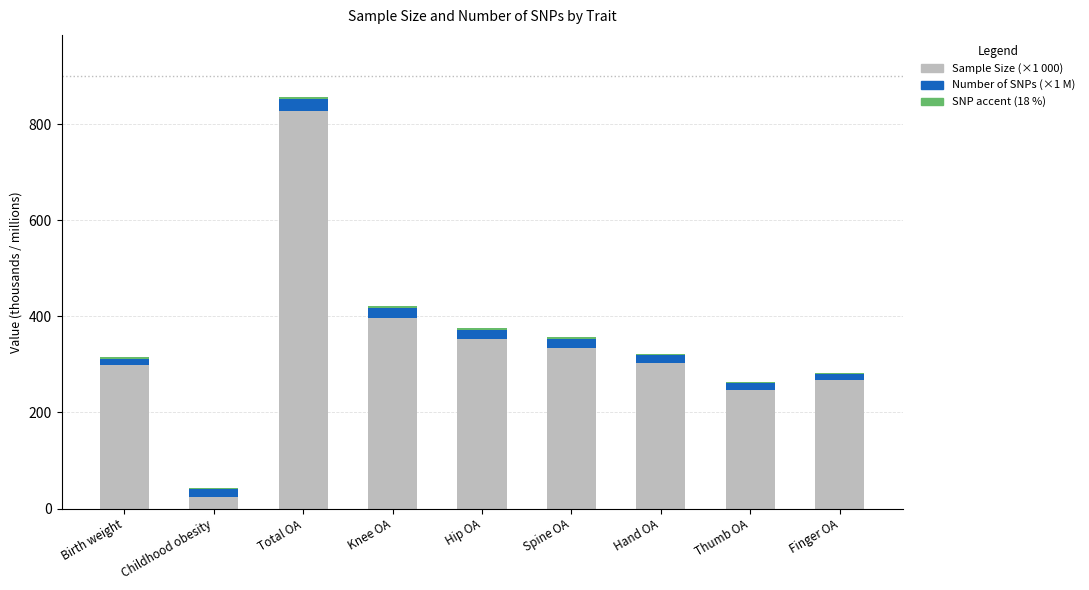

At which category is the sum across all series the highest?

Total OA